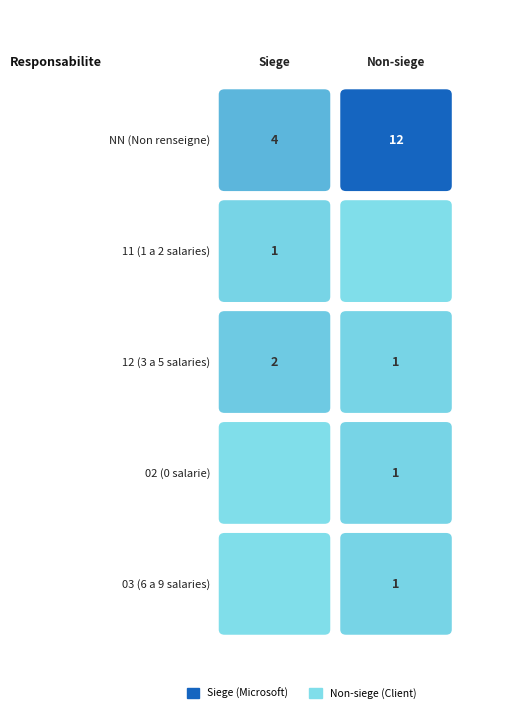

Rank the categories by value from highest to lowest.

NN_false, NN_true, 12_true, 11_true, 12_false, 02_false, 03_false, 11_false, 02_true, 03_true